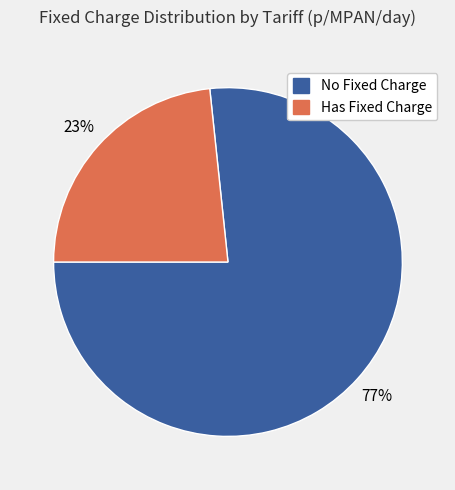

To the nearest percent, what is the average slice percentage?

50%